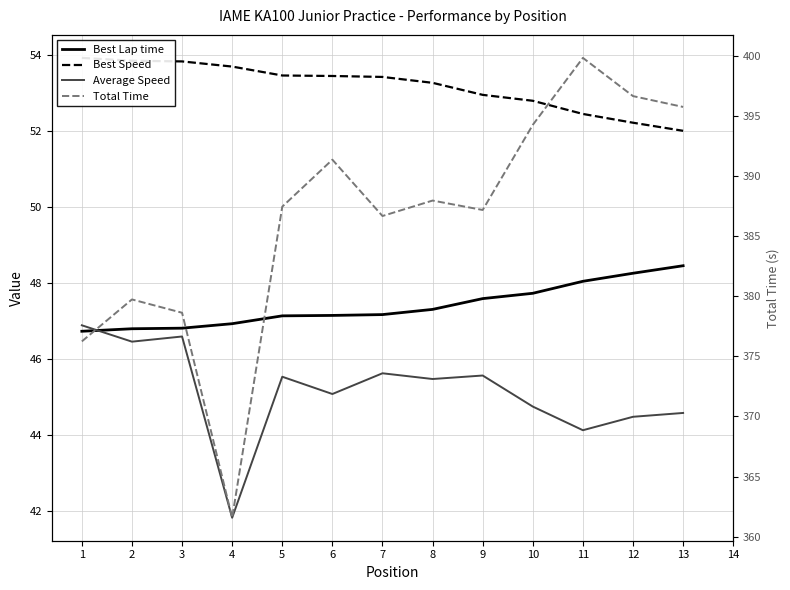

Reading right to left, transcribe all the data shown in this chart.

Best Lap time: 48.5	48.3	48.0	47.7	47.6	47.3	47.2	47.1	47.1	46.9	46.8	46.8	46.7
Best Speed: 52.0	52.2	52.5	52.8	53.0	53.3	53.4	53.5	53.5	53.7	53.8	53.9	53.9
Average Speed: 44.6	44.5	44.1	44.7	45.6	45.5	45.6	45.1	45.5	41.8	46.6	46.5	46.9
Total Time: 395.7	396.6	399.8	394.2	387.2	387.9	386.7	391.3	387.4	361.6	378.6	379.7	376.2